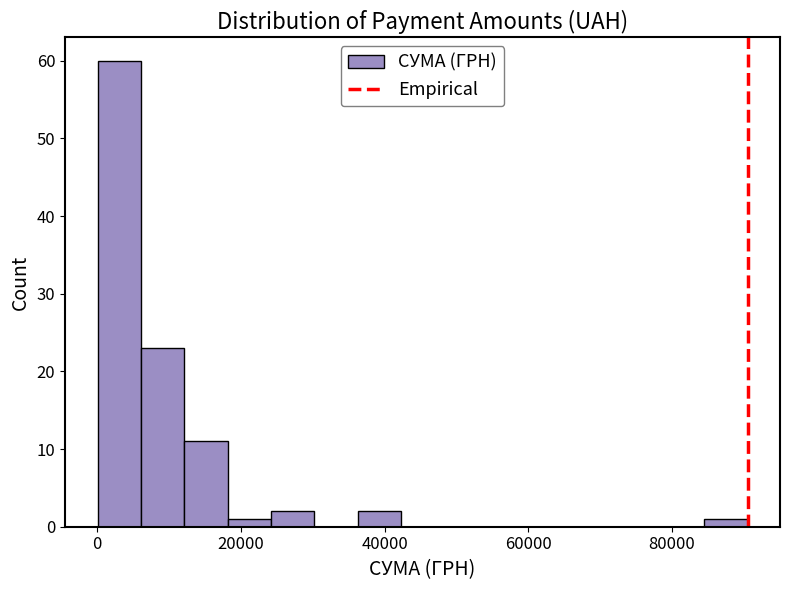

Around what value on the x-axis is the tallest bar? Give the approximate position of its centre, as read against the axis.

4000